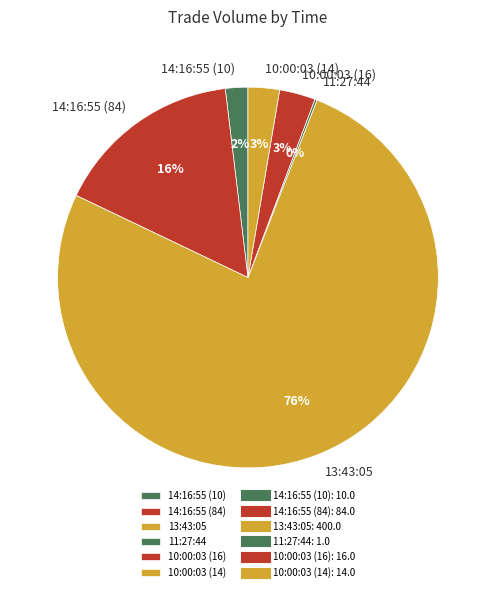

To the nearest percent, what portion does 13:43:05 represent?

76%